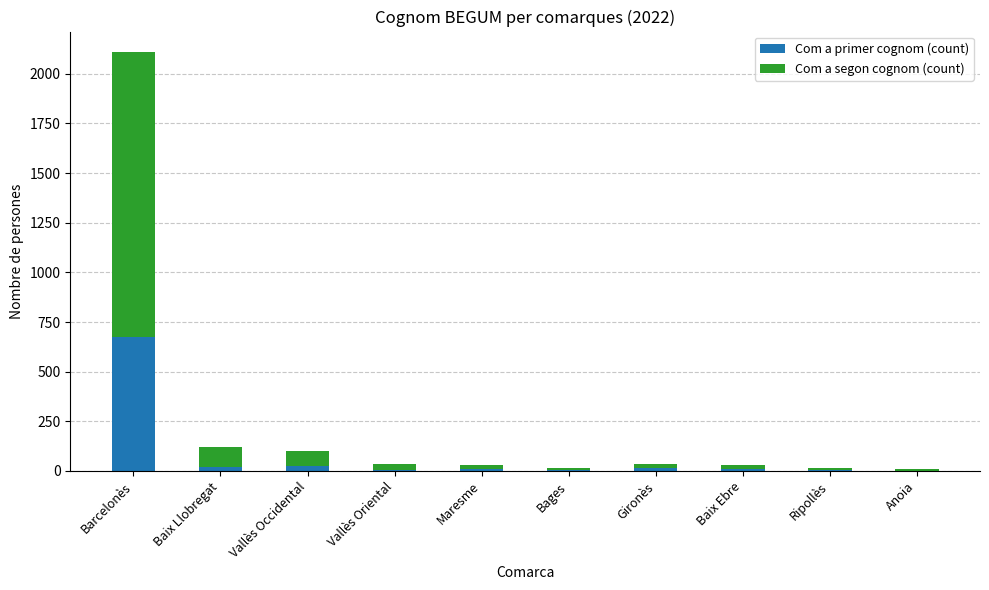

The value of Com a primer cognom (count) at Anoia is 0. True or false?

True